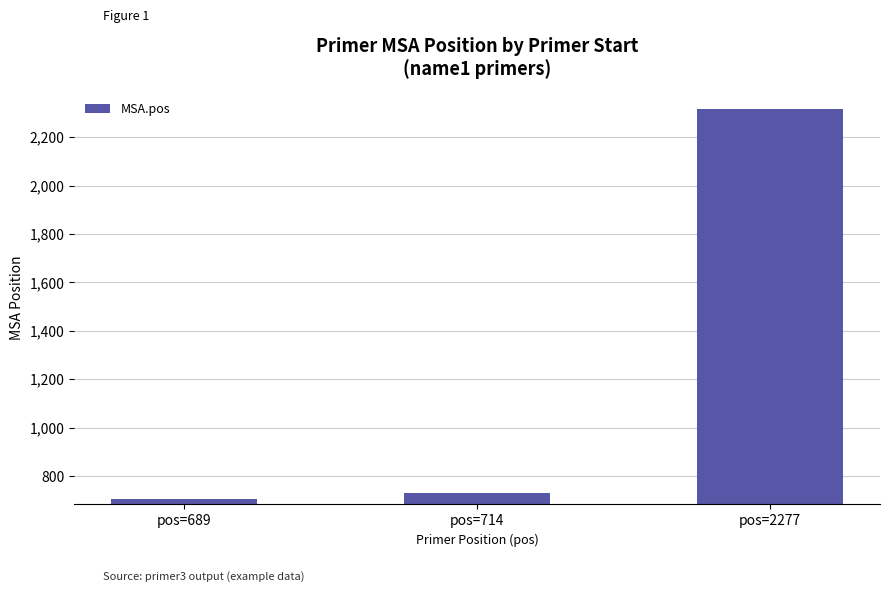

What is the value of the 2nd bar from the left?

729